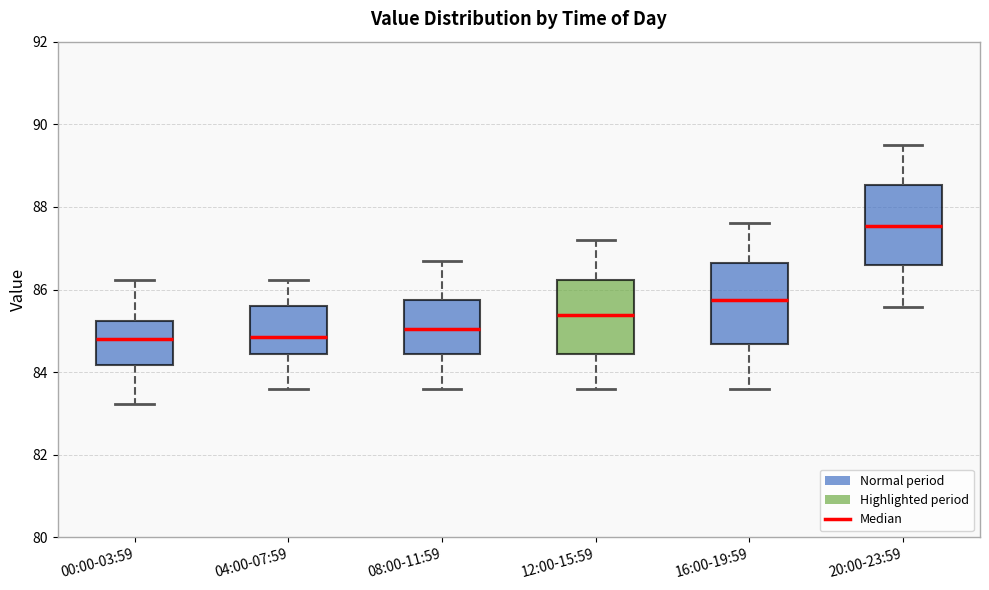

Where does the lower whisker of the box for 00:00-03:59 end on the y-axis? The values are not printed on the chart, so give them approximately, as read against the axis.

83.2